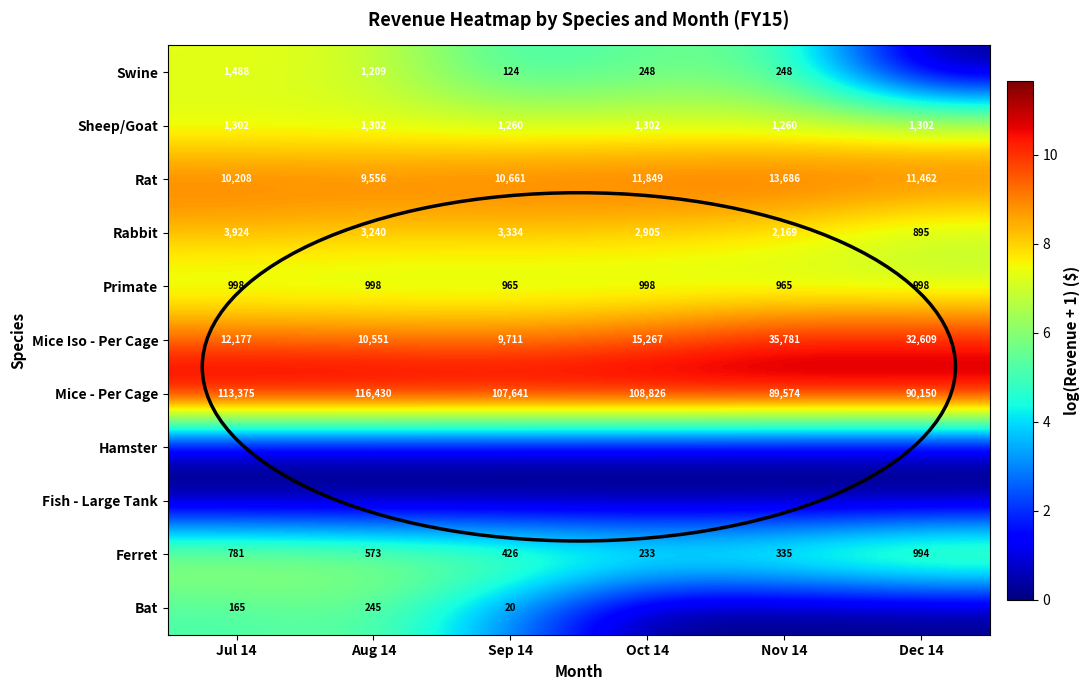

What is the approximate value of Rat at Nov 14?

13686